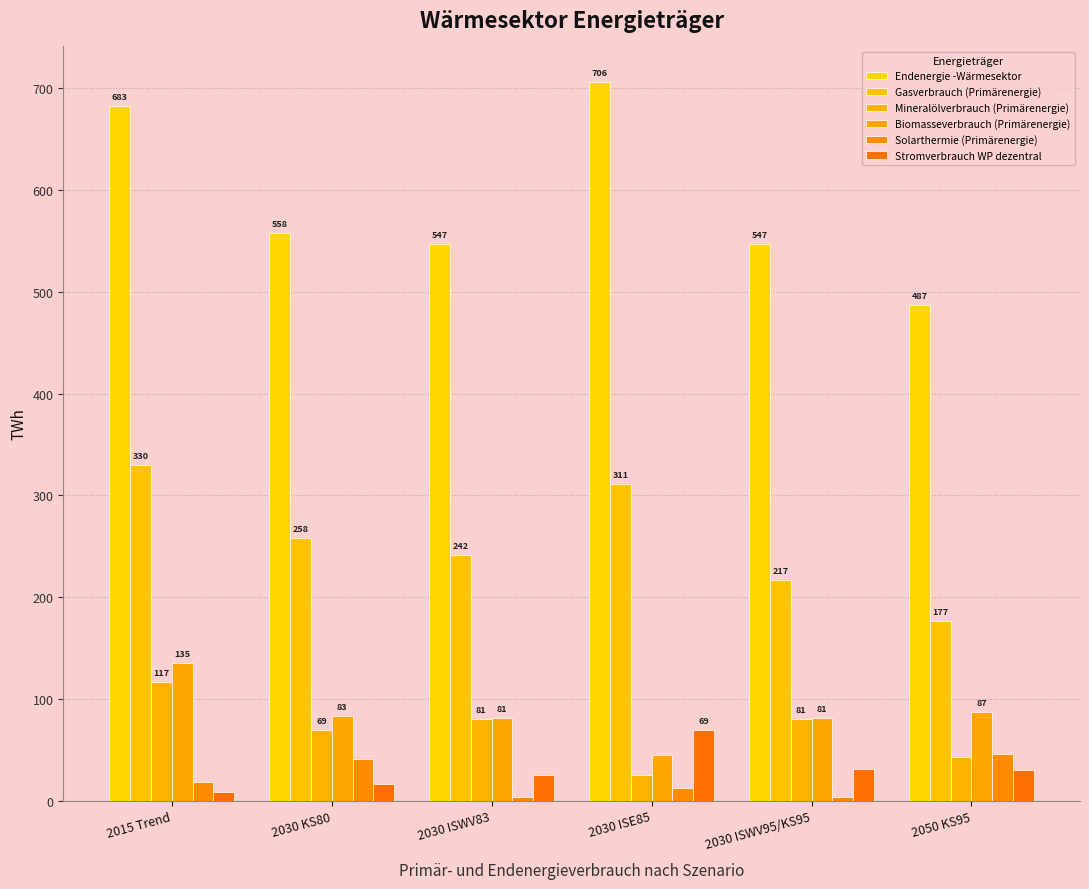

What is the average value of the Endenergie -Wärmesektor series?

588.1